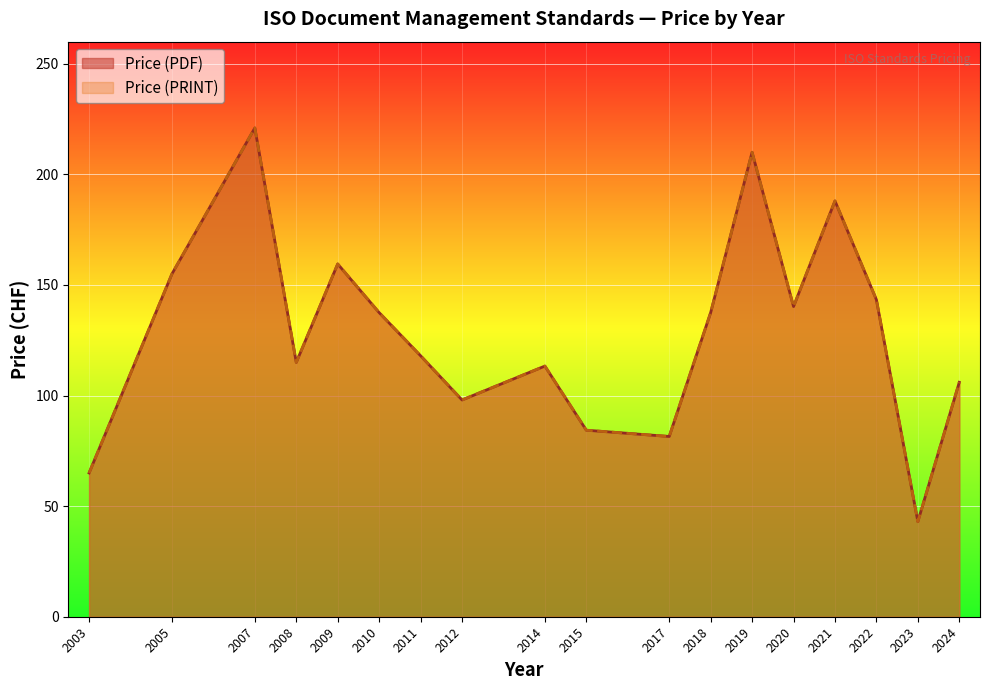

Does the chart display data point markers on the line(s)?

No